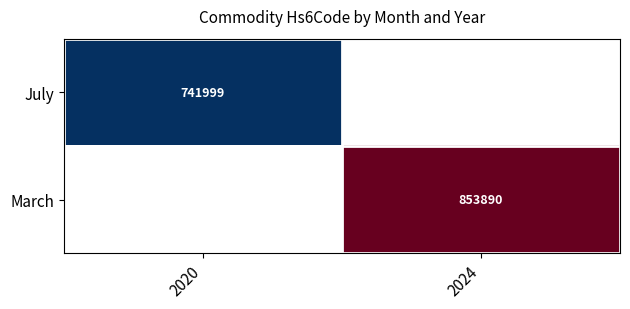

Which category has the lowest value across all series?

2020